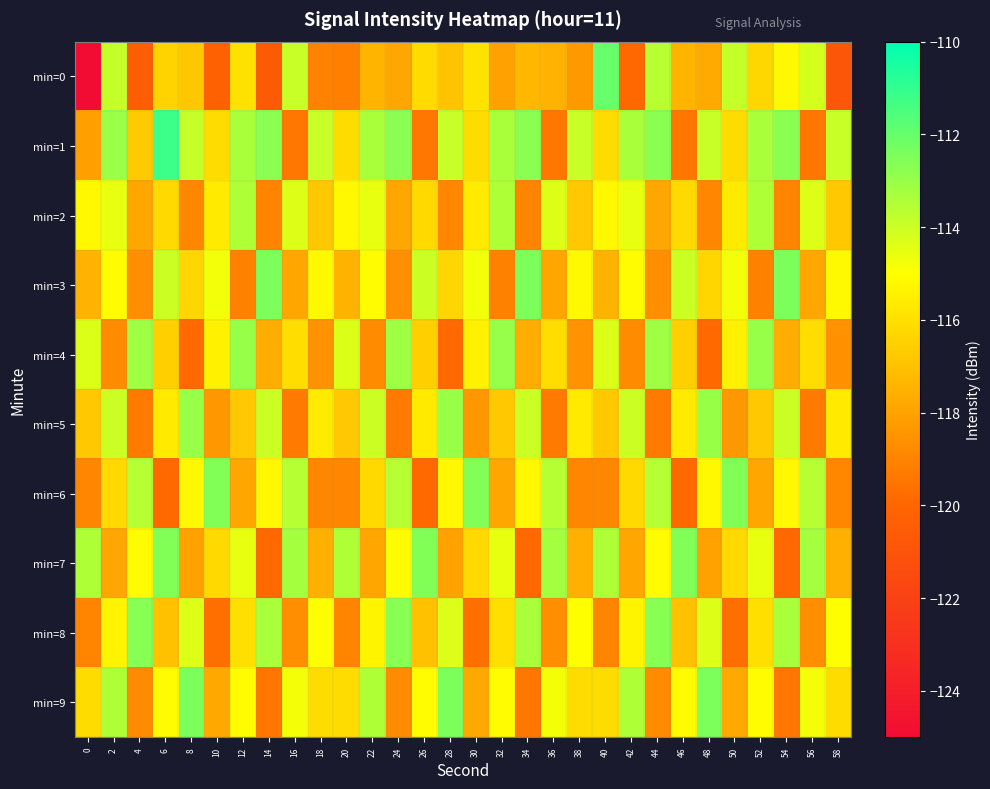

What is the difference between the highest and lowest values at 8?

7.4